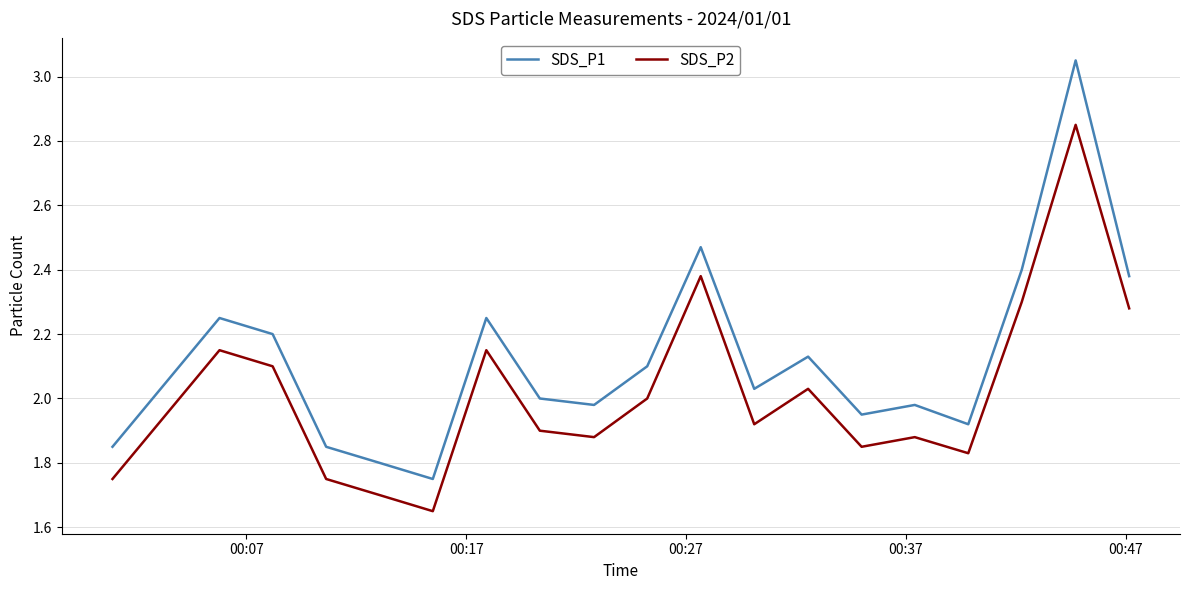

Rank the series by their average value, from lowest to highest.

SDS_P2, SDS_P1